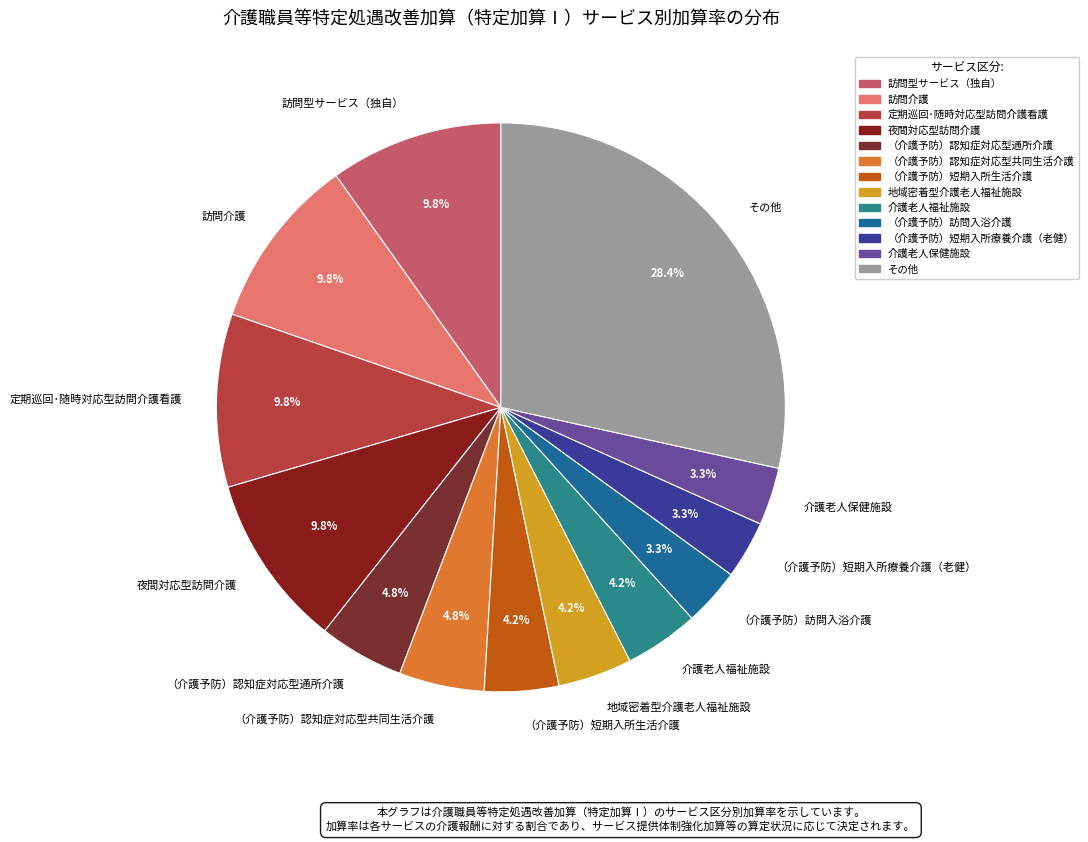

What is the ratio of the value at 介護老人保健施設 to the value at 介護老人福祉施設?

0.8